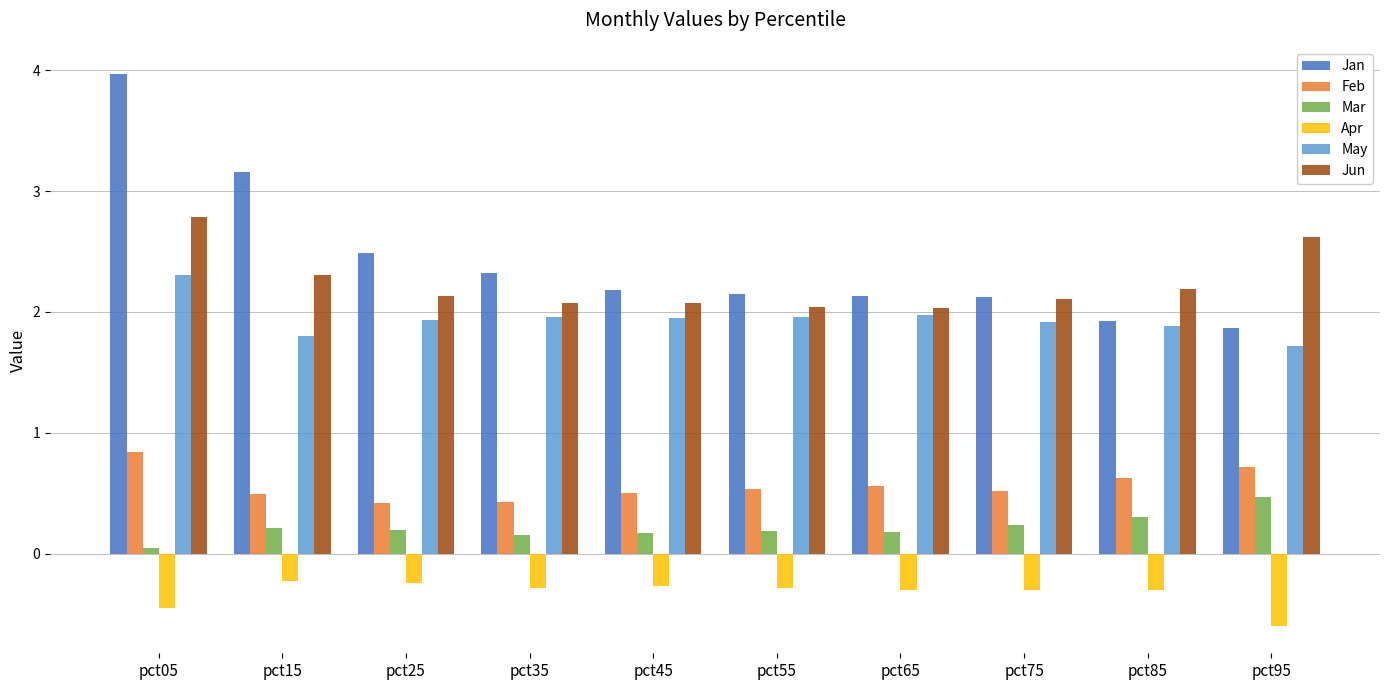

Rank the series by their maximum value, from highest to lowest.

Jan, Jun, May, Feb, Mar, Apr